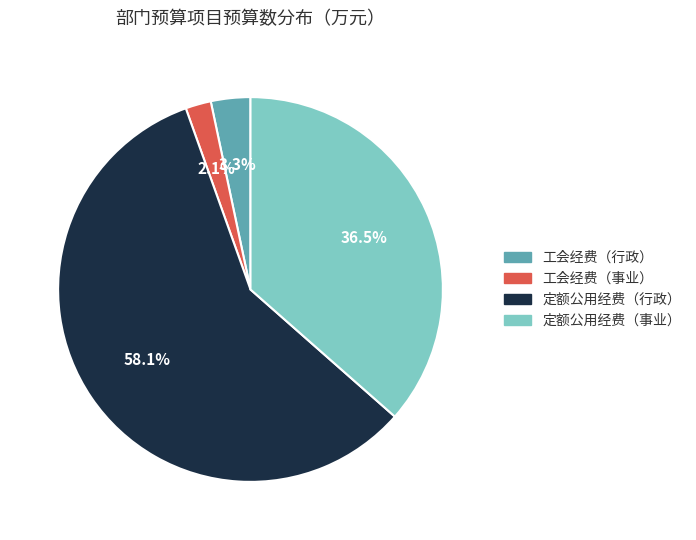

What percentage is NOT represented by 工会经费（行政）?

96.7%